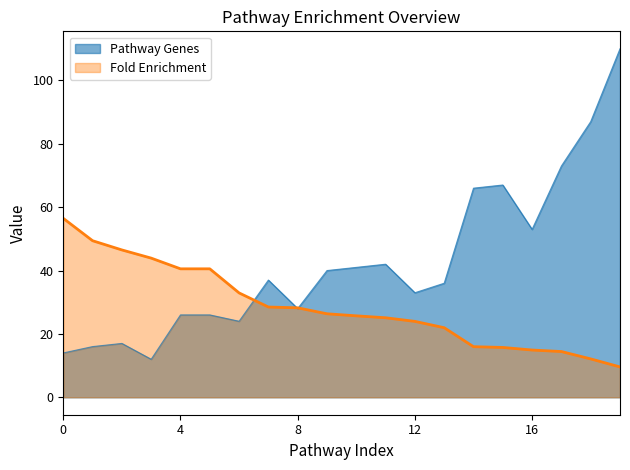

What is the total value across all series at 8?

56.2